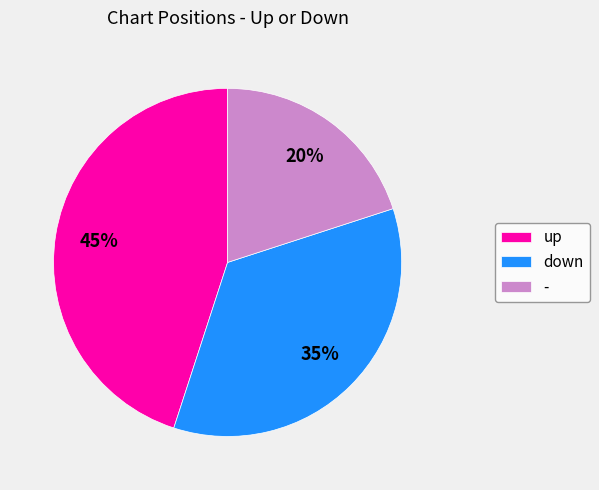

To the nearest percent, what is the average slice percentage?

33%